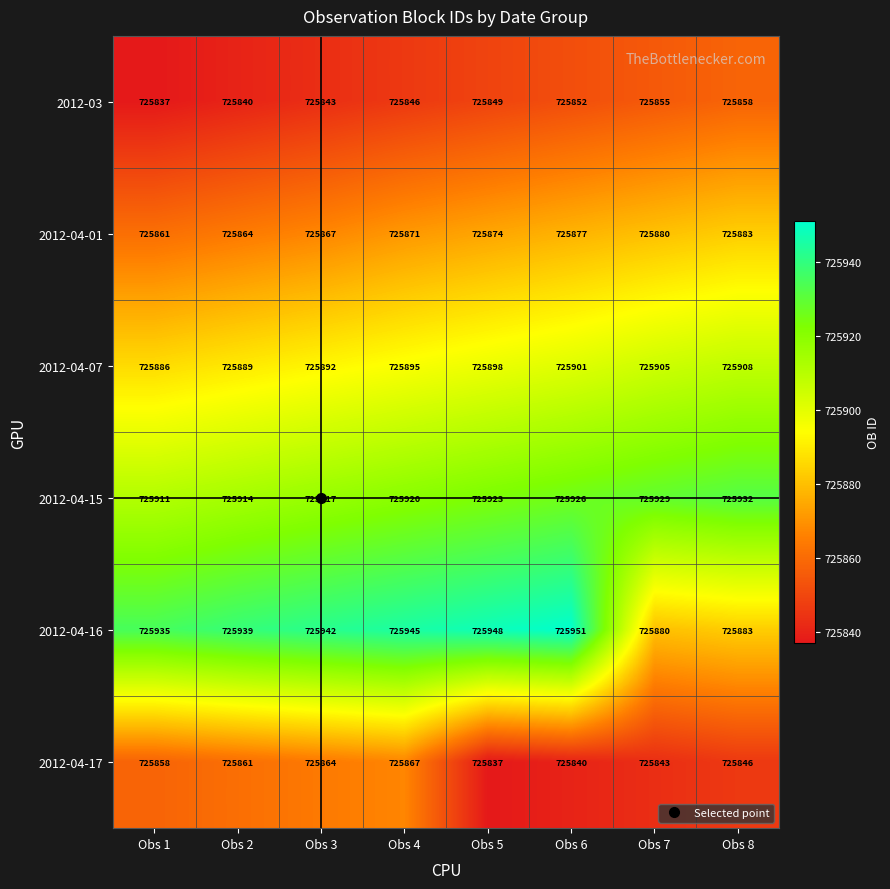

How many data points does each series have?

8